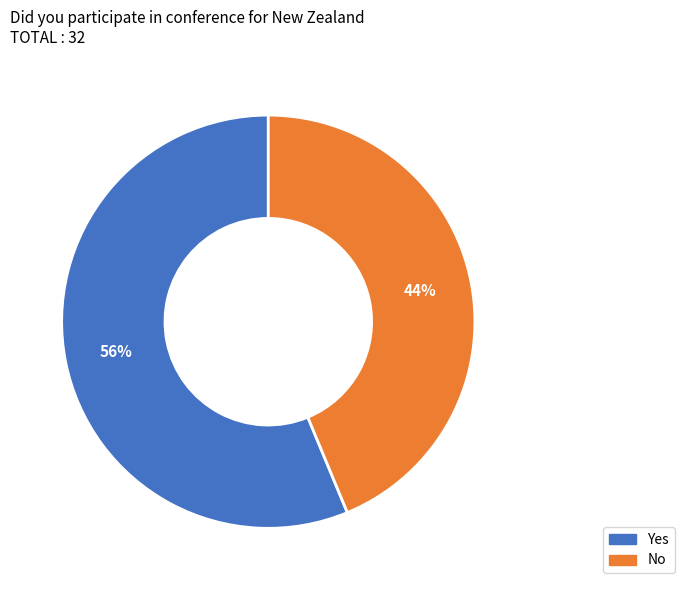

Combined, do Yes and No account for over 50%?

Yes